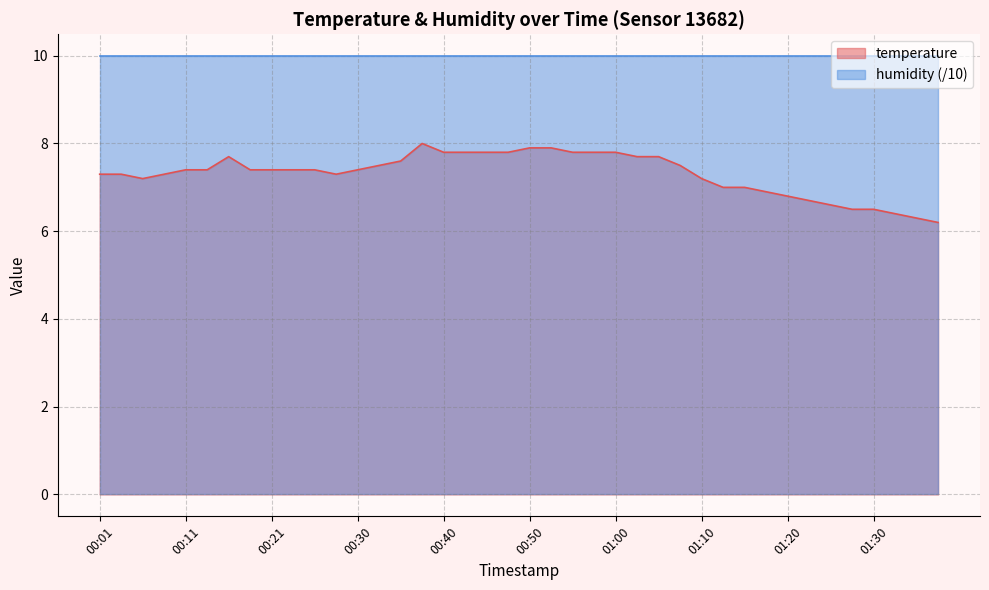

Rank the categories by value from highest to lowest.

00:38, 00:50, 00:53, 00:40, 00:43, 00:45, 00:48, 00:55, 00:57, 01:00, 00:16, 01:02, 01:05, 00:35, 00:33, 01:07, 00:11, 00:13, 00:18, 00:21, 00:23, 00:26, 00:30, 00:01, 00:03, 00:08, 00:28, 00:06, 01:10, 01:12, 01:15, 01:17, 01:20, 01:22, 01:25, 01:27, 01:30, 01:32, 01:34, 01:37